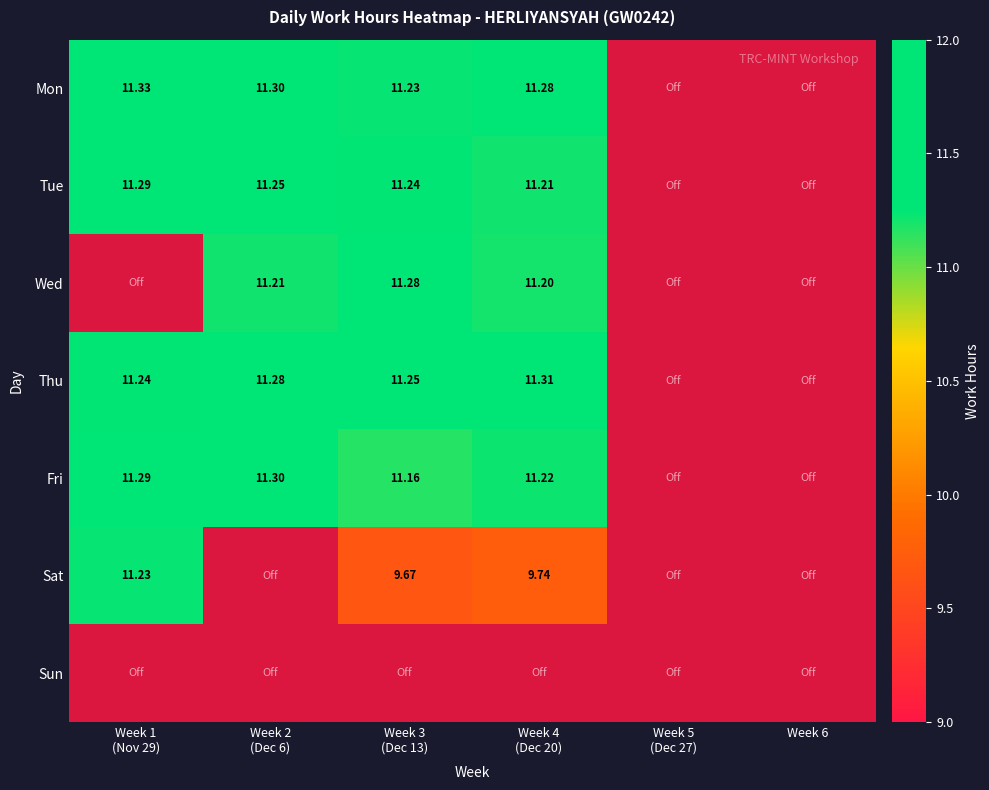

How many data points in Sat are less than 9?

3